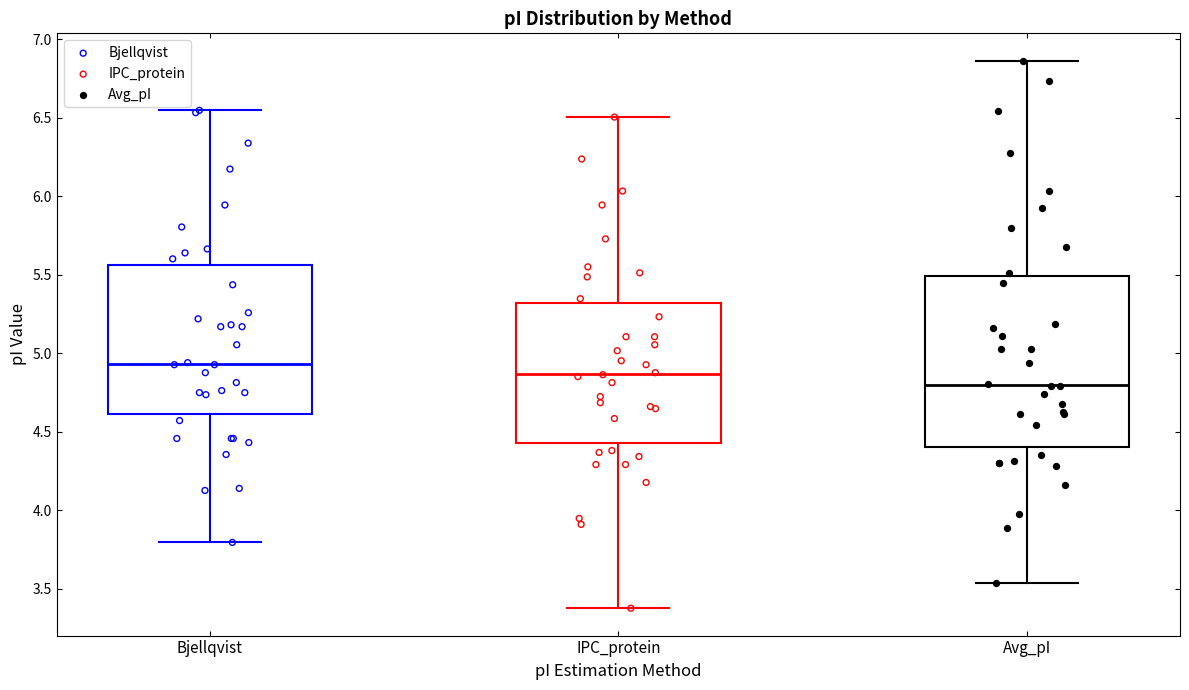

Where does the lower whisker of the box for Avg_pI end on the y-axis? The values are not printed on the chart, so give them approximately, as read against the axis.

3.55